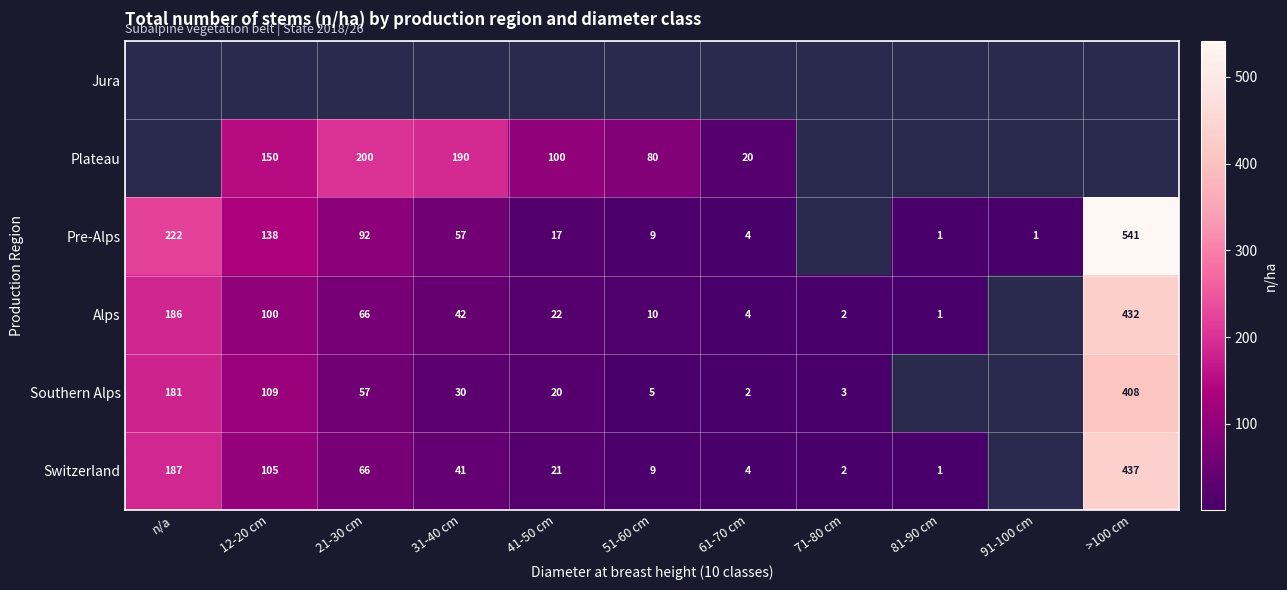

Which label corresponds to the largest value in the chart?

>100 cm